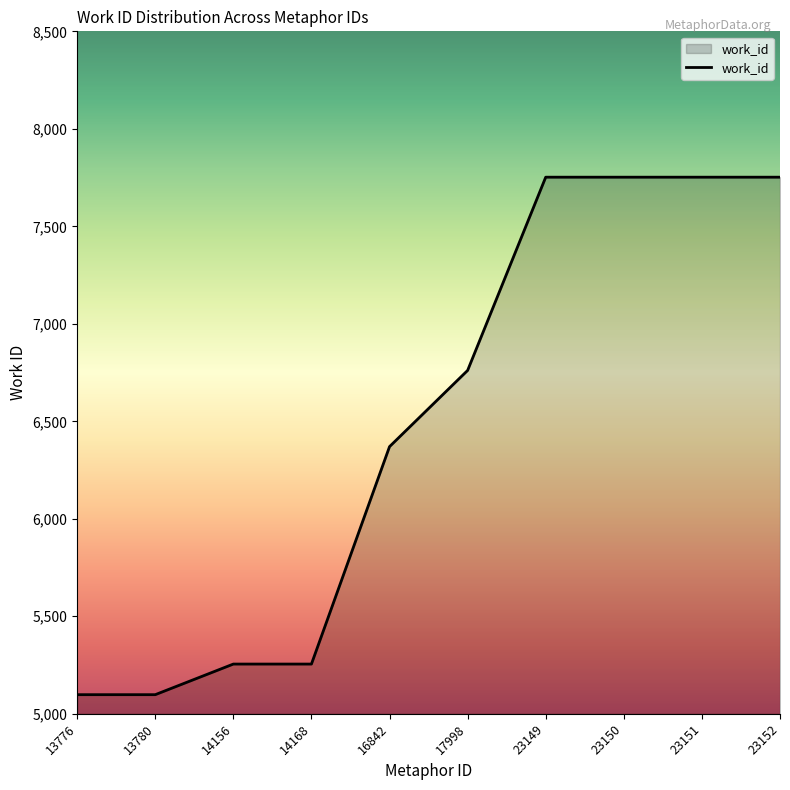

What is the difference between the maximum and minimum values?

2654